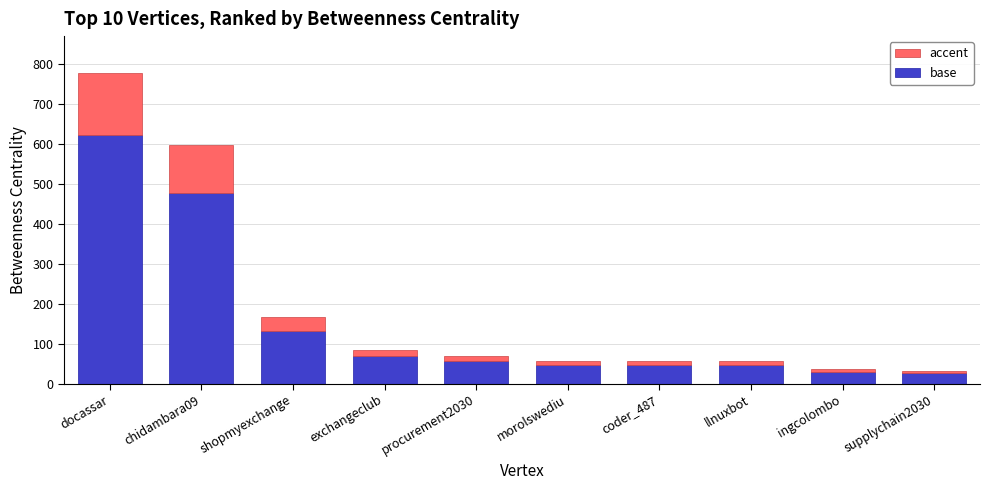

At which category is the sum across all series the highest?

docassar